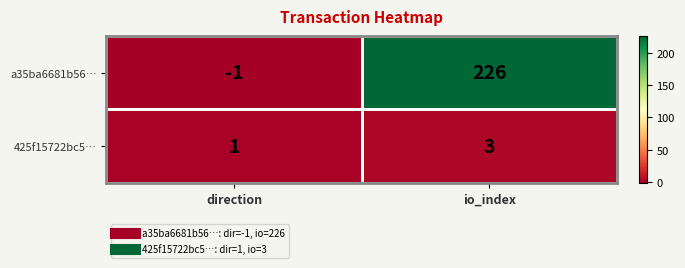

At how many categories does at least one series exceed 18?

1